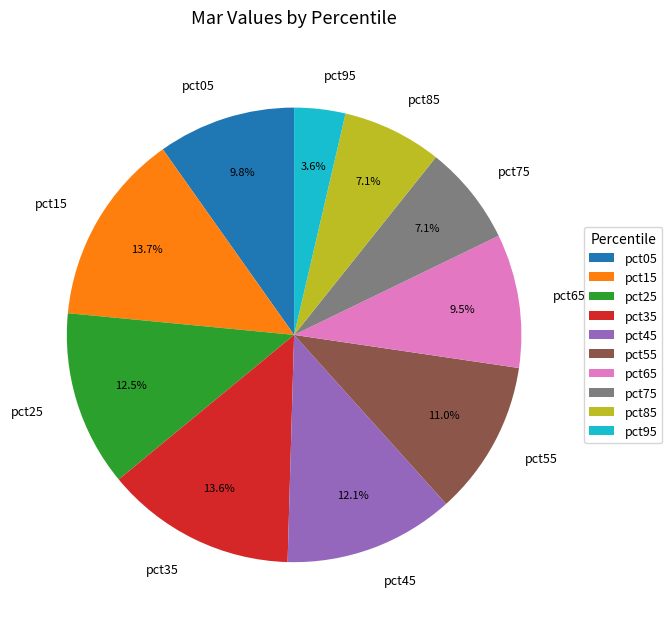

Does pct75 represent more than half of the total?

No